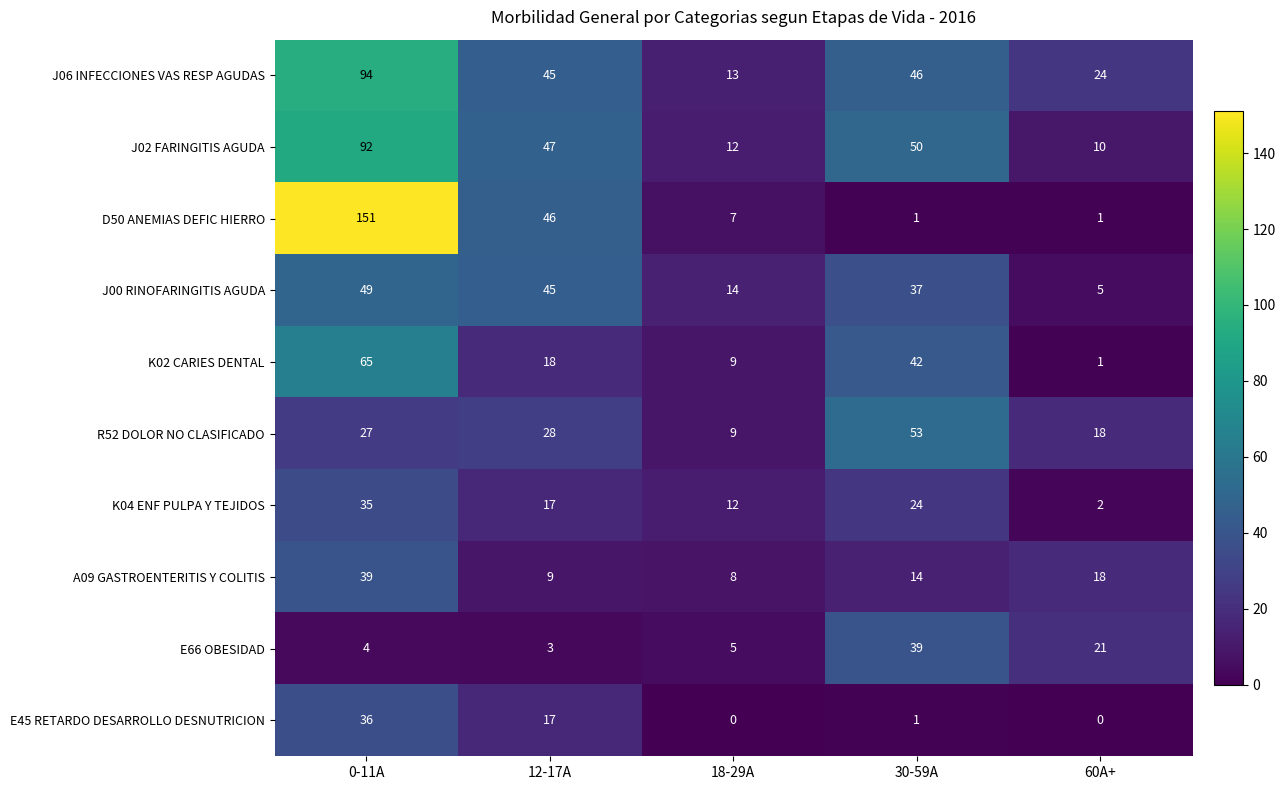

Rank the series at 0-11A from highest to lowest value.

D50 ANEMIAS DEFIC HIERRO, J06 INFECCIONES VAS RESP AGUDAS, J02 FARINGITIS AGUDA, K02 CARIES DENTAL, J00 RINOFARINGITIS AGUDA, A09 GASTROENTERITIS Y COLITIS, E45 RETARDO DESARROLLO DESNUTRICION, K04 ENF PULPA Y TEJIDOS, R52 DOLOR NO CLASIFICADO, E66 OBESIDAD